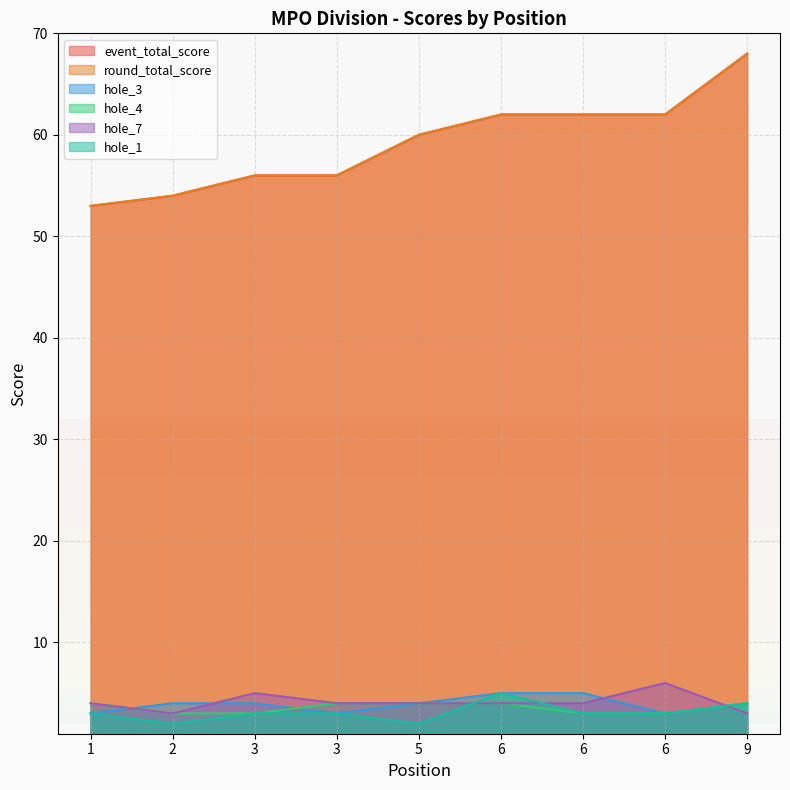

Read the hole_7 value at 3.

4